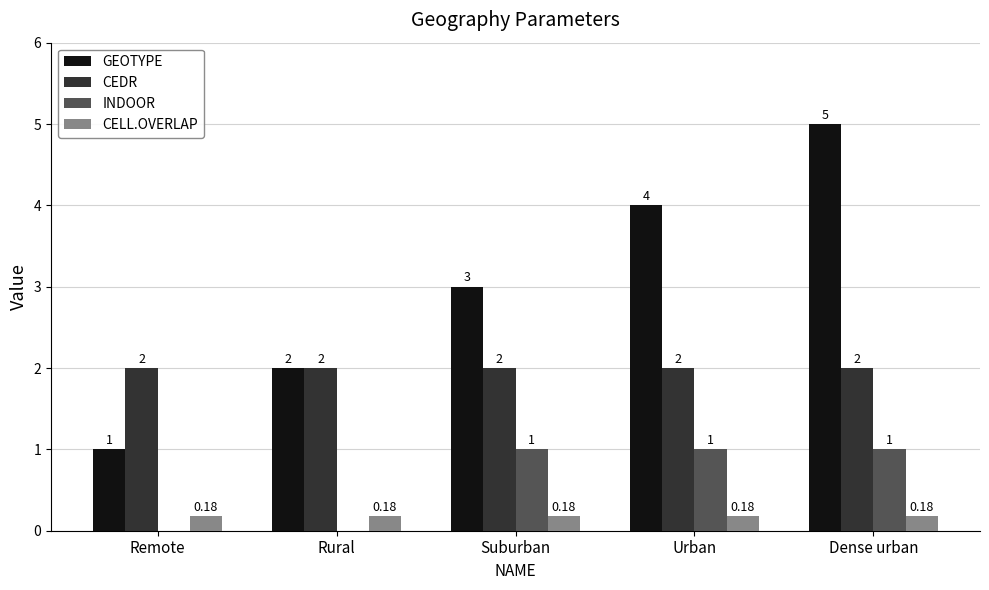

What is the sum of the INDOOR values at Suburban and Dense urban?

2.0